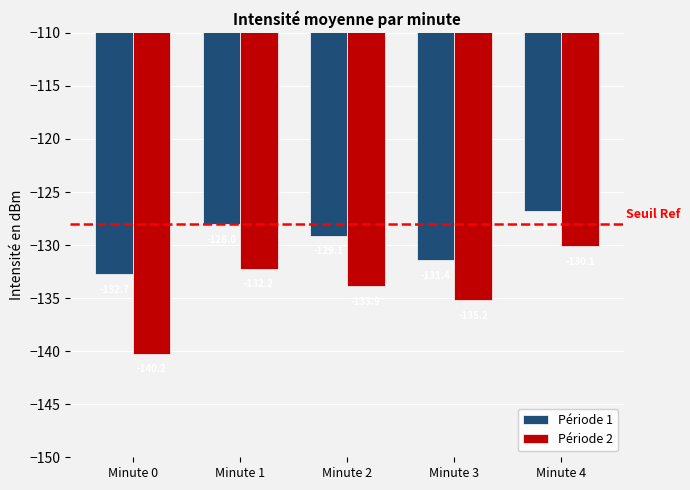

Is the value of Période 1 at Minute 1 greater than the value of Période 2 at Minute 3?

Yes